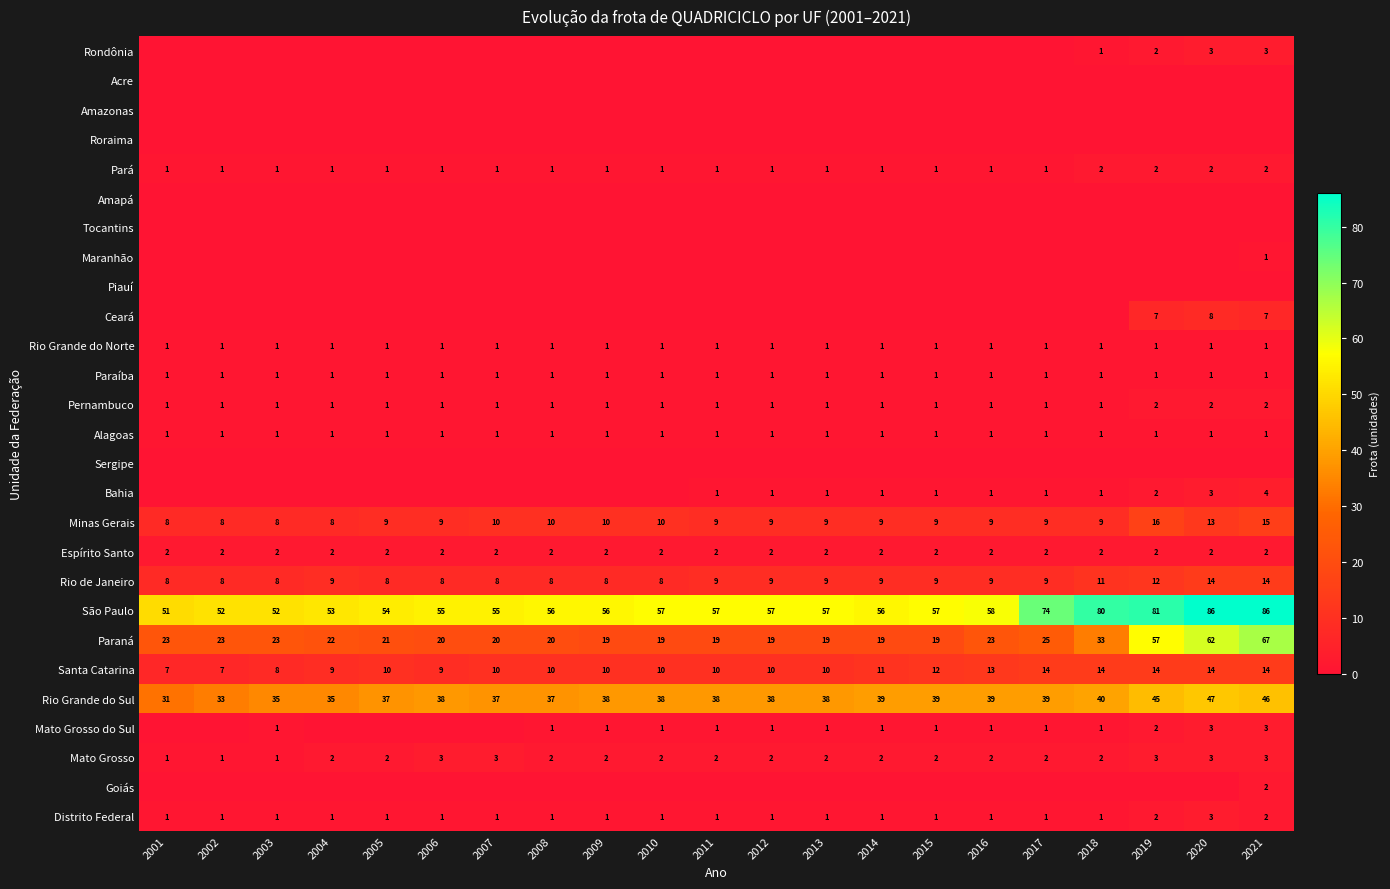

Is it true that Santa Catarina equals 13 at 2001?

False